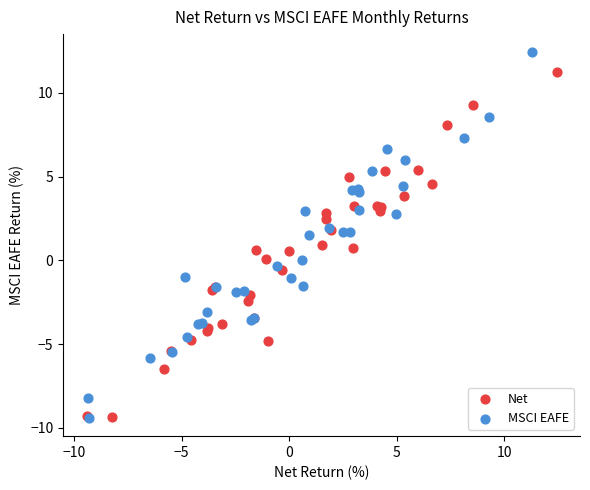

Which series reaches the maximum Y coordinate?

MSCI EAFE